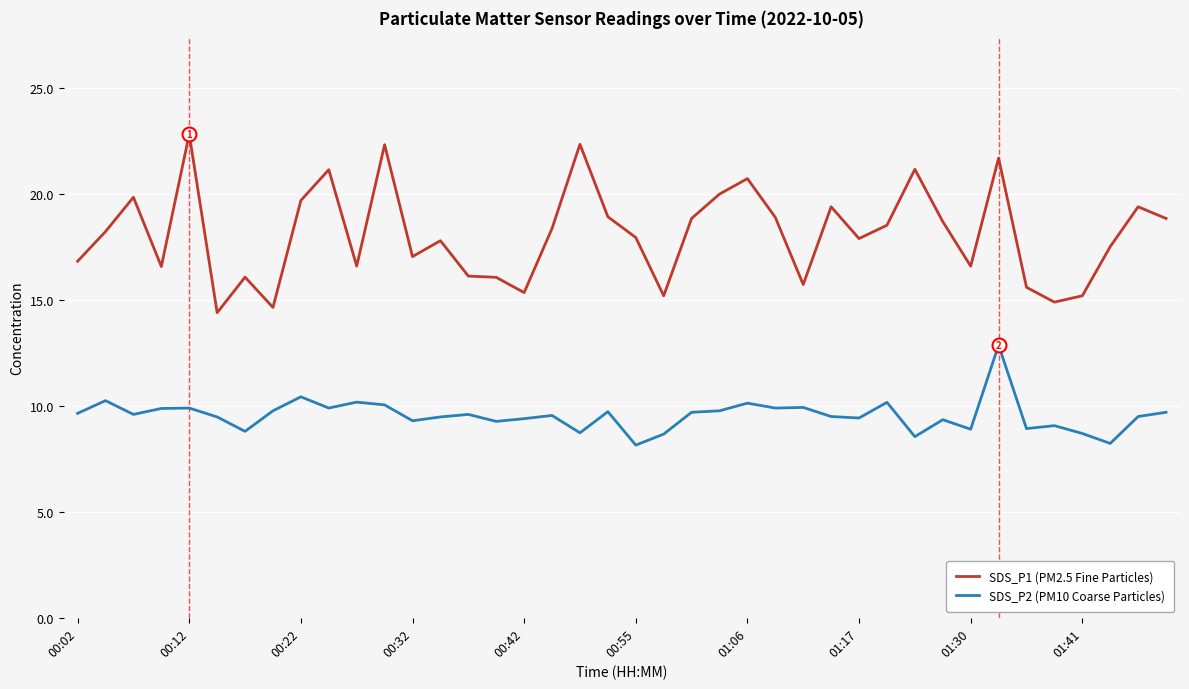

What is the average value of the SDS_P1 (PM2.5 Fine Particles) series?

18.1